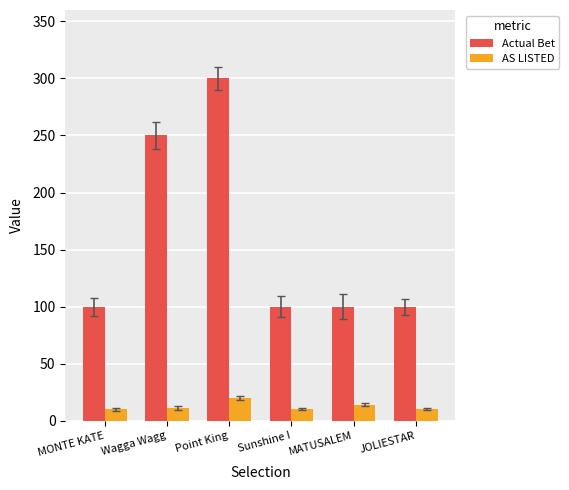

What is the label of the 6th bar from the left?

JOLIESTAR